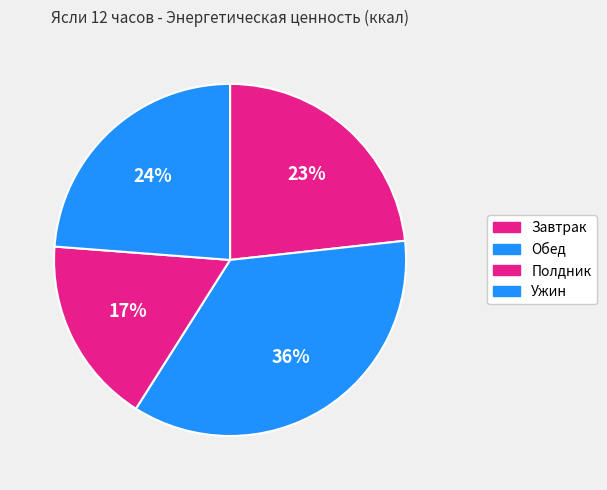

To the nearest percent, what portion does Обед represent?

36%